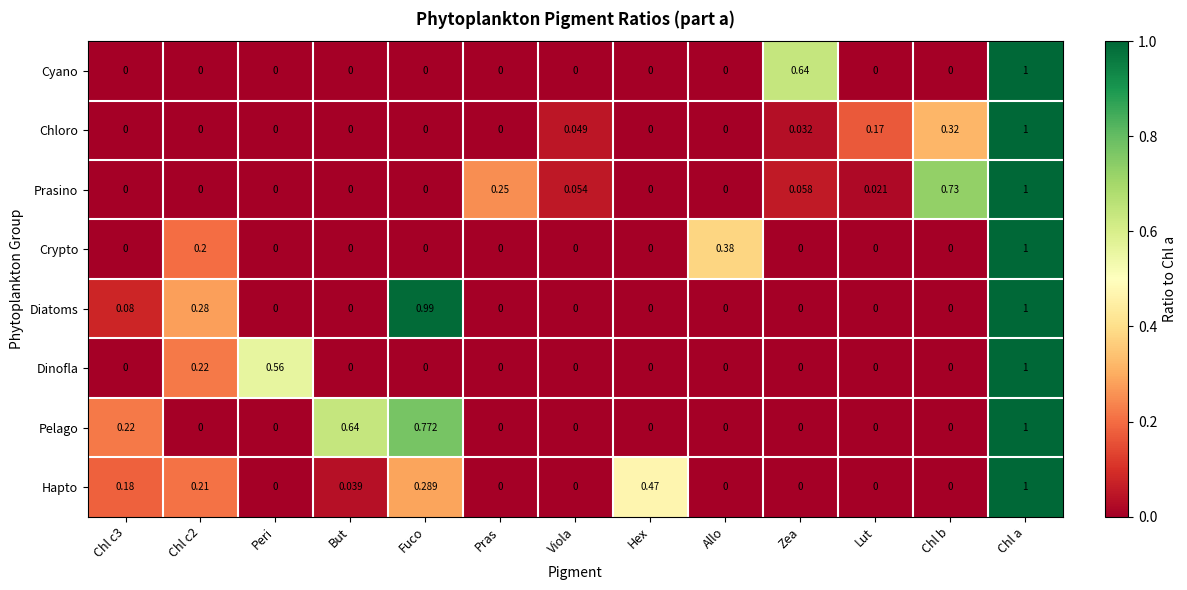

What is the total value across all series at Lut?

0.2